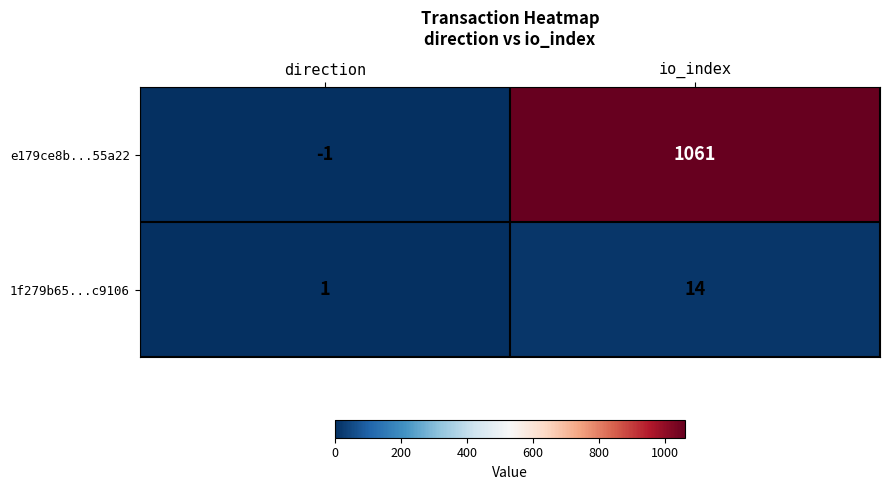

The value of e179ce8b...55a22 at io_index is 691. True or false?

False